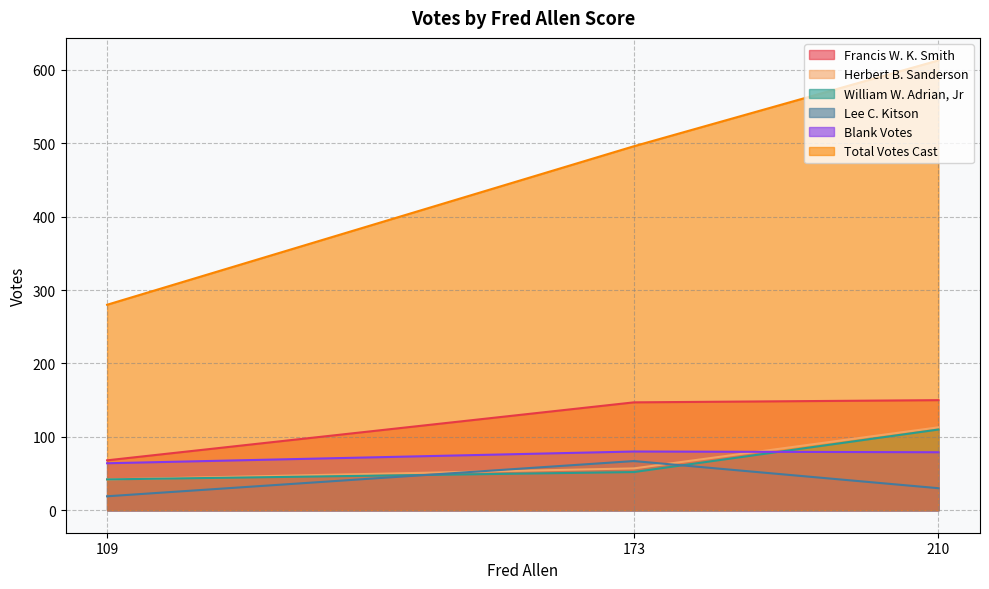

What is the difference between the Herbert B. Sanderson values at 210 and 109?

71